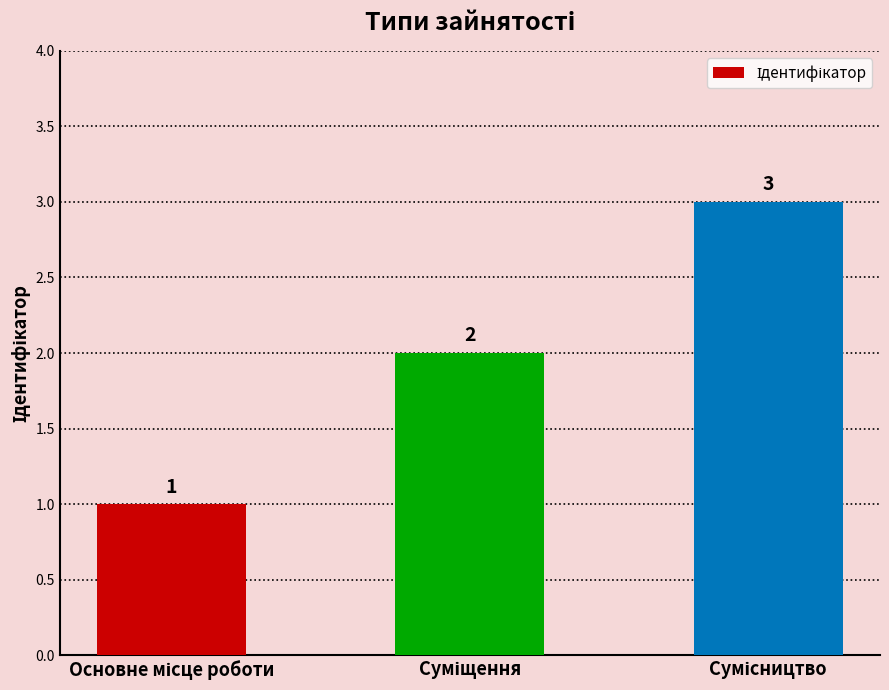

Reading left to right, transcribe all the data shown in this chart.

1	2	3